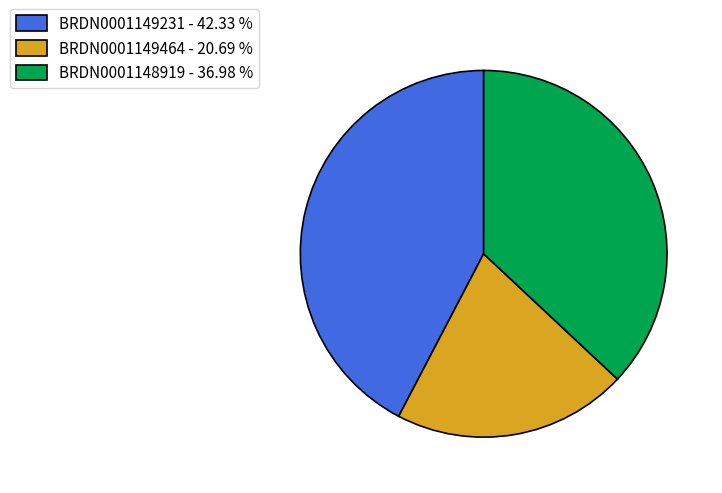

Does BRDN0001149464 - 20.69 % represent more than half of the total?

No